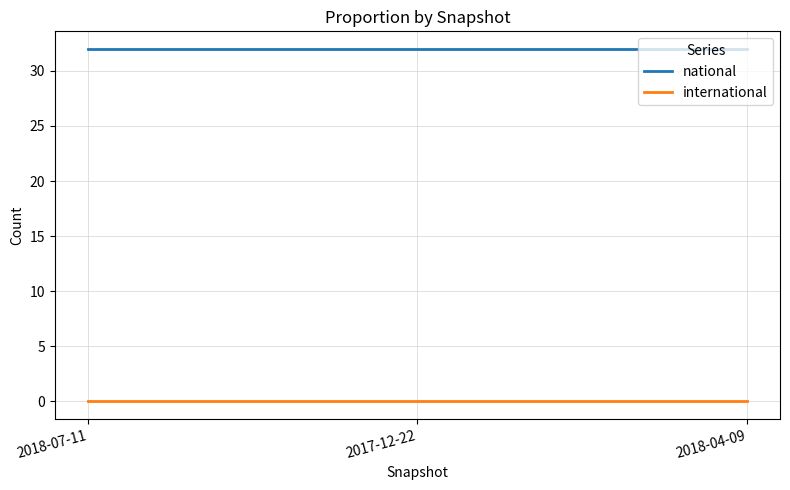

Is the value of international at 2018-04-09 greater than the value of national at 2018-07-11?

No